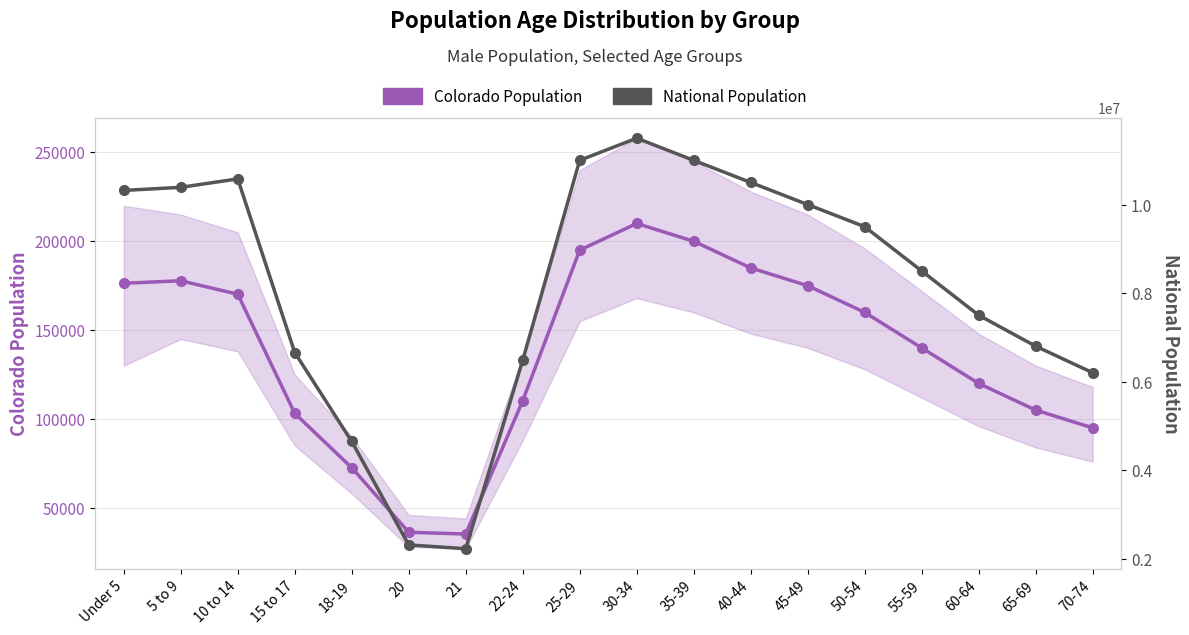

Is this an area chart (filled region under the line)?

No